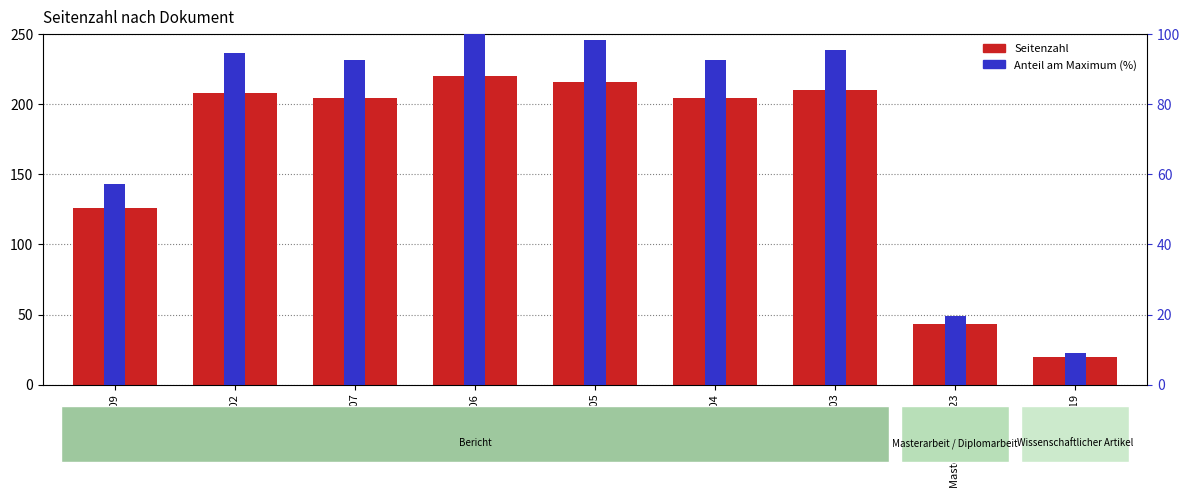

Are the bars horizontal?

No